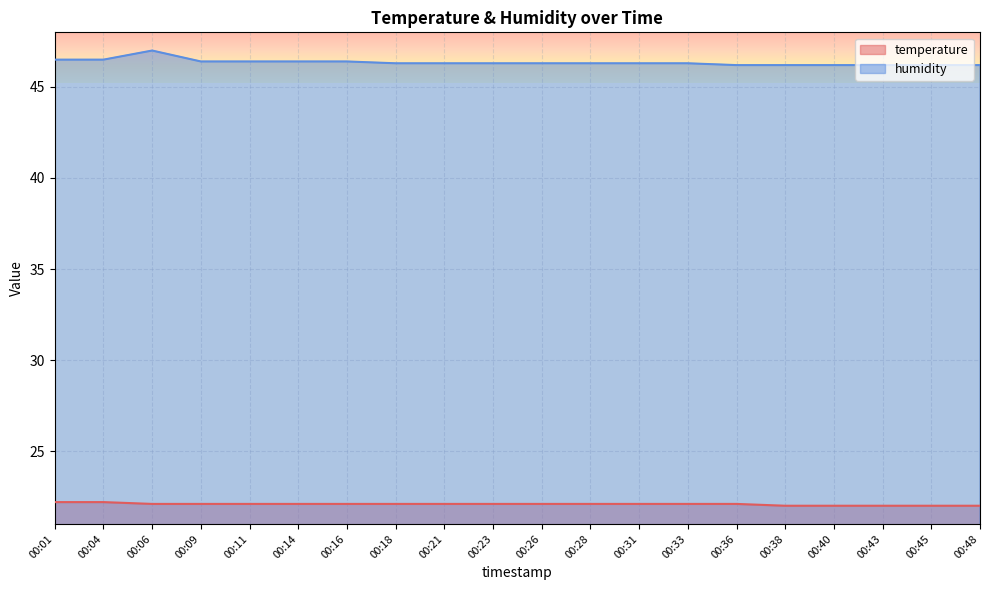

Reading right to left, transcribe all the data shown in this chart.

temperature: 00:48=22.0	00:45=22.0	00:43=22.0	00:40=22.0	00:38=22.0	00:36=22.1	00:33=22.1	00:31=22.1	00:28=22.1	00:26=22.1	00:23=22.1	00:21=22.1	00:18=22.1	00:16=22.1	00:14=22.1	00:11=22.1	00:09=22.1	00:06=22.1	00:04=22.2	00:01=22.2
humidity: 00:48=46.2	00:45=46.2	00:43=46.2	00:40=46.2	00:38=46.2	00:36=46.2	00:33=46.3	00:31=46.3	00:28=46.3	00:26=46.3	00:23=46.3	00:21=46.3	00:18=46.3	00:16=46.4	00:14=46.4	00:11=46.4	00:09=46.4	00:06=47.0	00:04=46.5	00:01=46.5